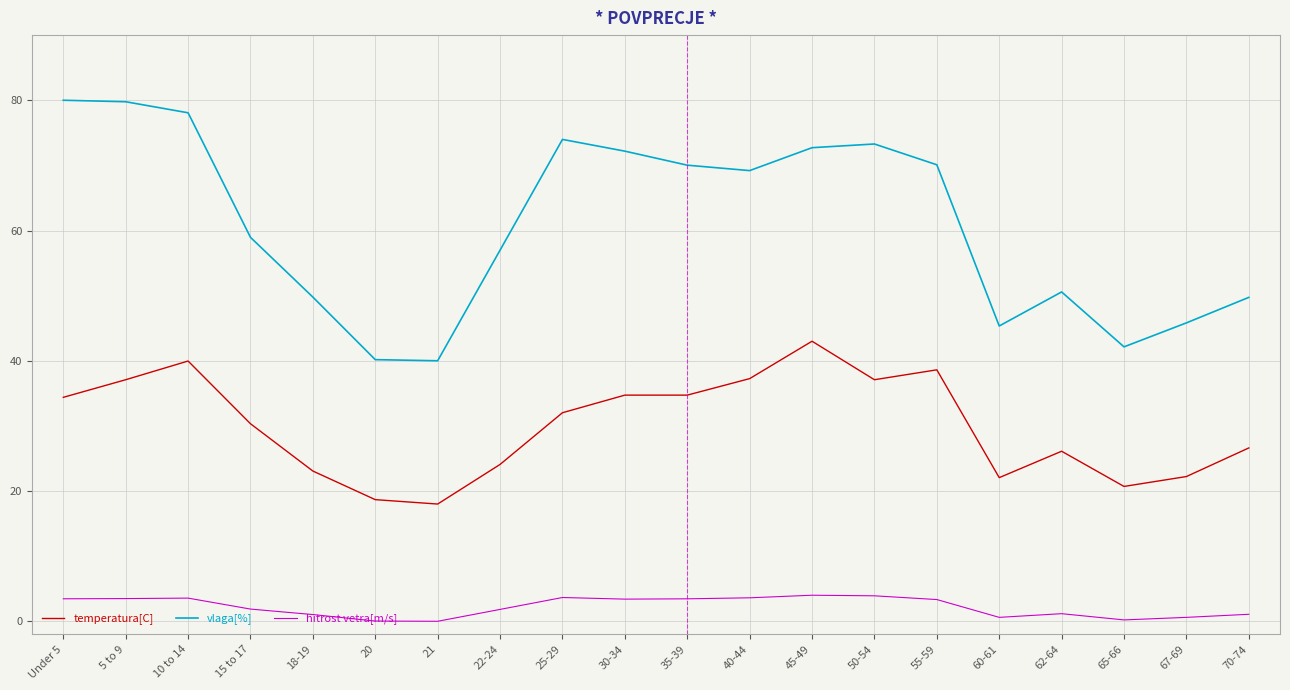

True or false: temperatura[C] has more than 0 points higher than both neighbors.

True